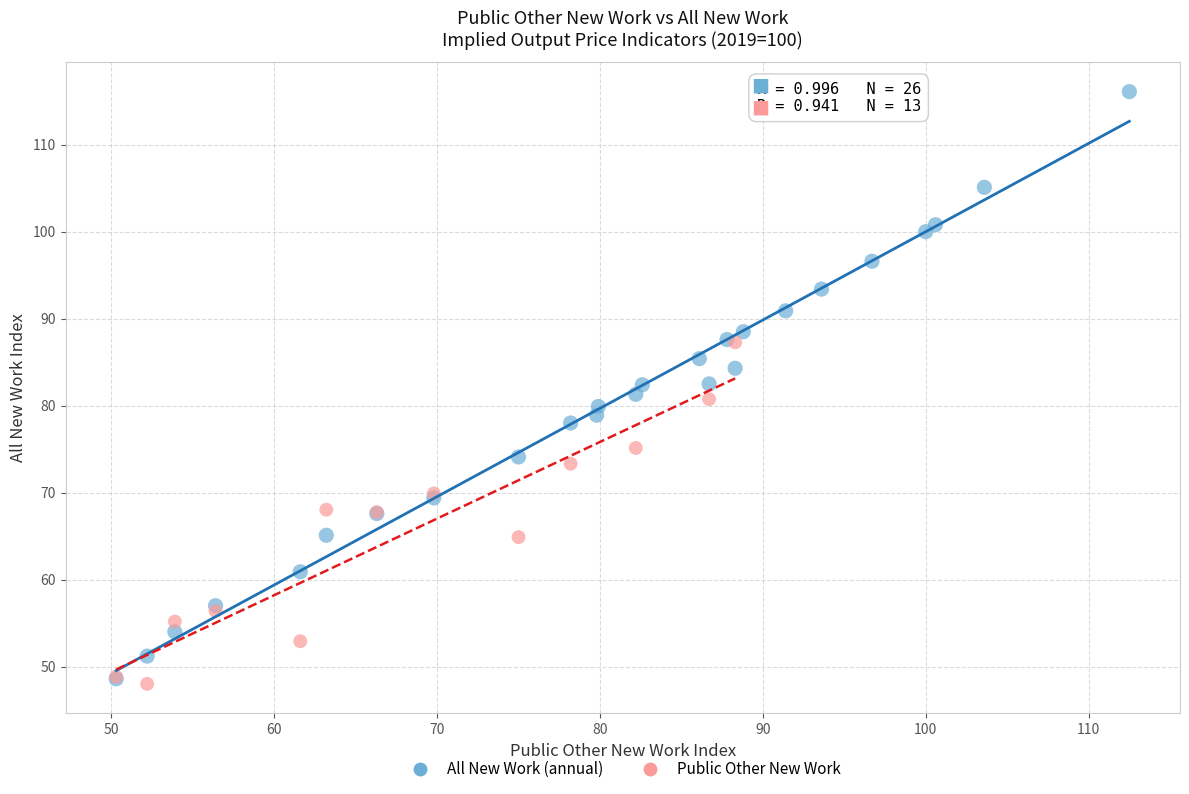

Which series has the widest spread of Y values?

All New Work (annual)